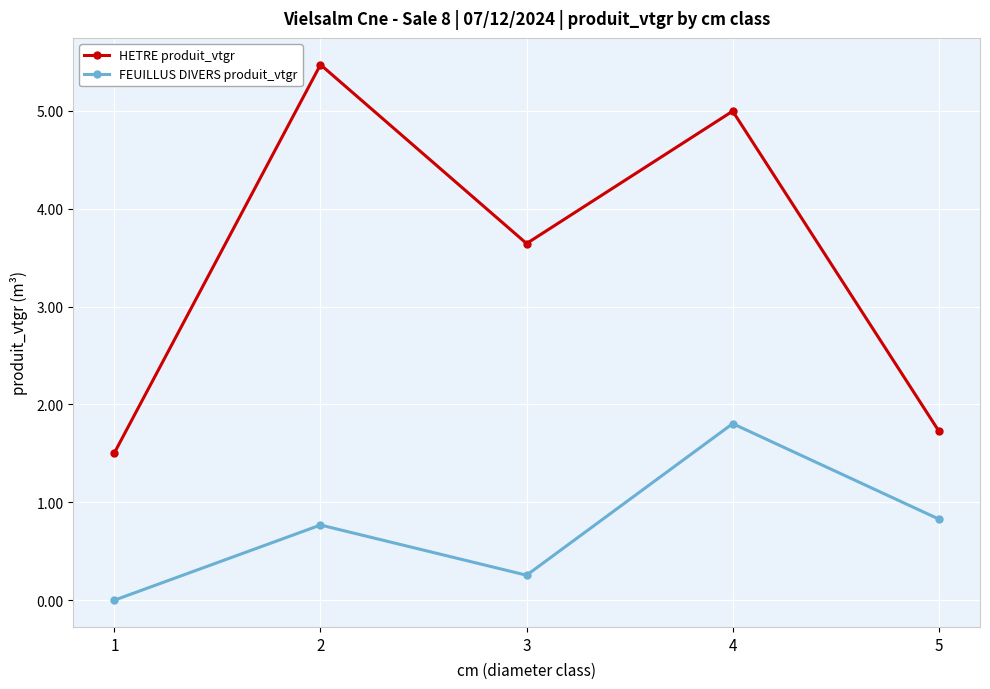

Between 3 and 5, which series saw the biggest shift?

HETRE produit_vtgr